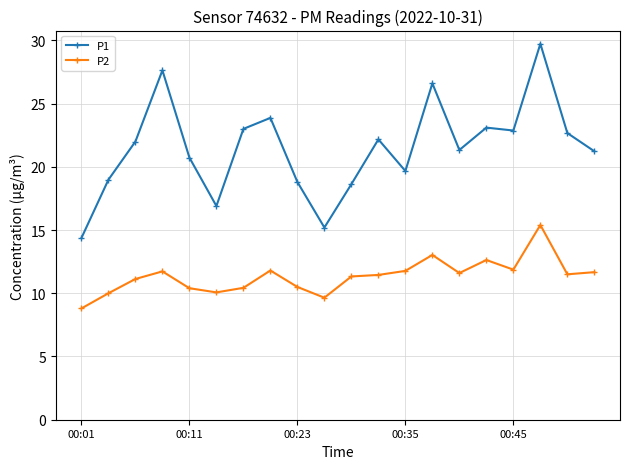

True or false: P2 and P1 intersect in this chart.

False